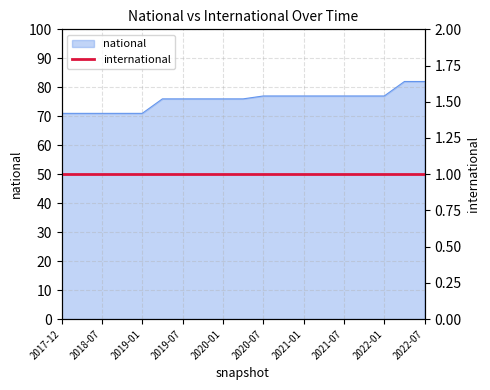

Rank the categories by value from lowest to highest.

2017-12-22, 2018-04-09, 2018-07-11, 2018-09-28, 2019-01-01, 2019-04-06, 2019-07-01, 2019-10-09, 2020-01-01, 2020-04-01, 2020-07-01, 2020-10-01, 2021-01-01, 2021-04-01, 2021-07-01, 2021-10-01, 2022-01-01, 2022-04-01, 2022-07-01